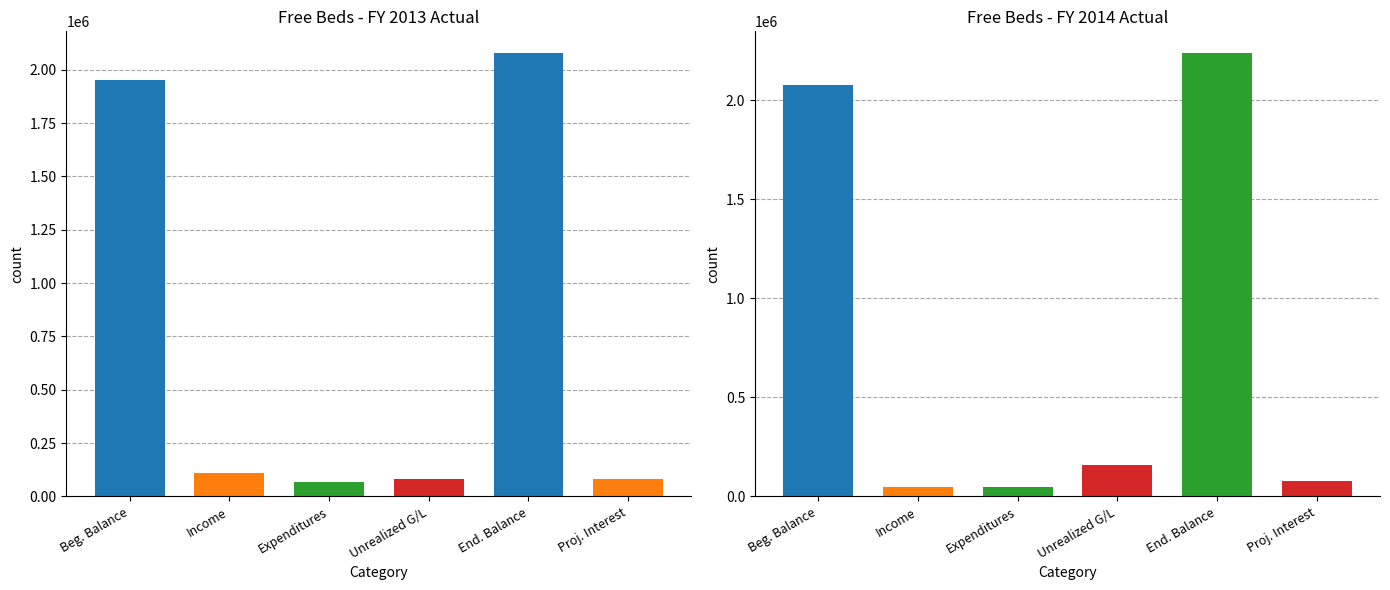

Which series changed the most between Ending Balance and Projected Interest Income?

FY 2014 ACTUAL